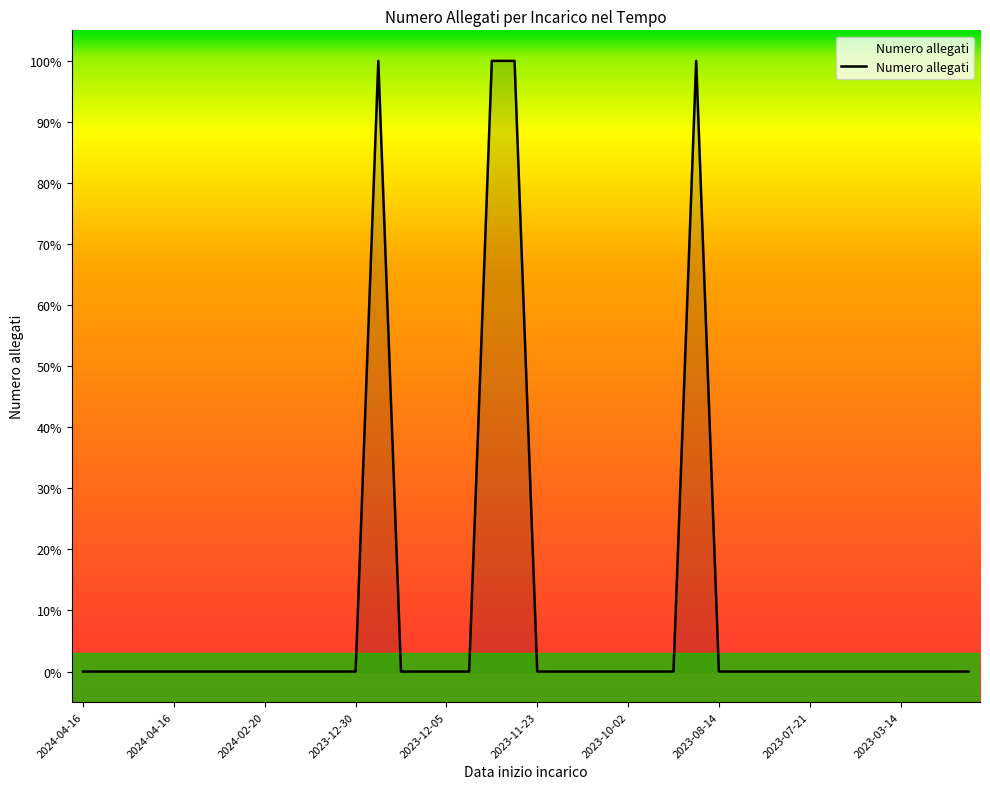

Is this an area chart (filled region under the line)?

Yes